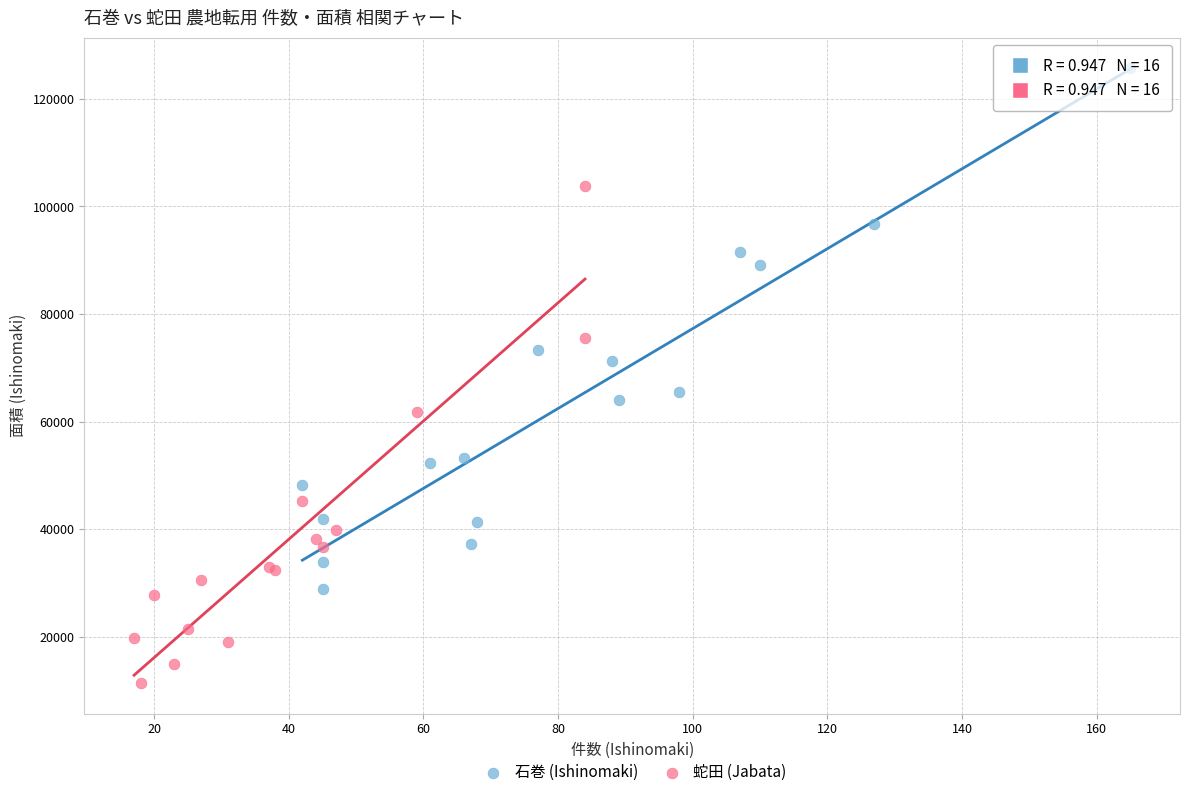

Which series reaches the minimum Y coordinate?

蛇田 (Jabata)